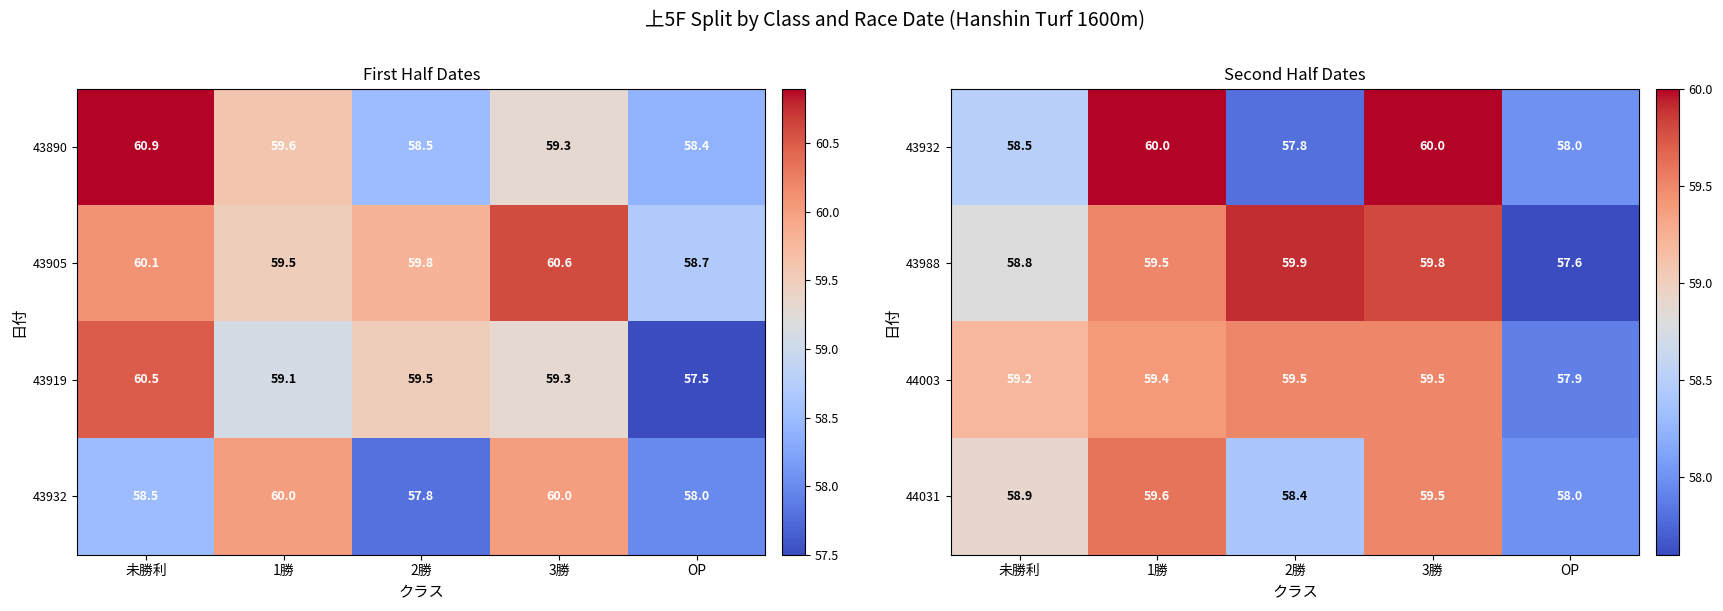

What is the sum of the 44003 values at OP and 未勝利?

117.1